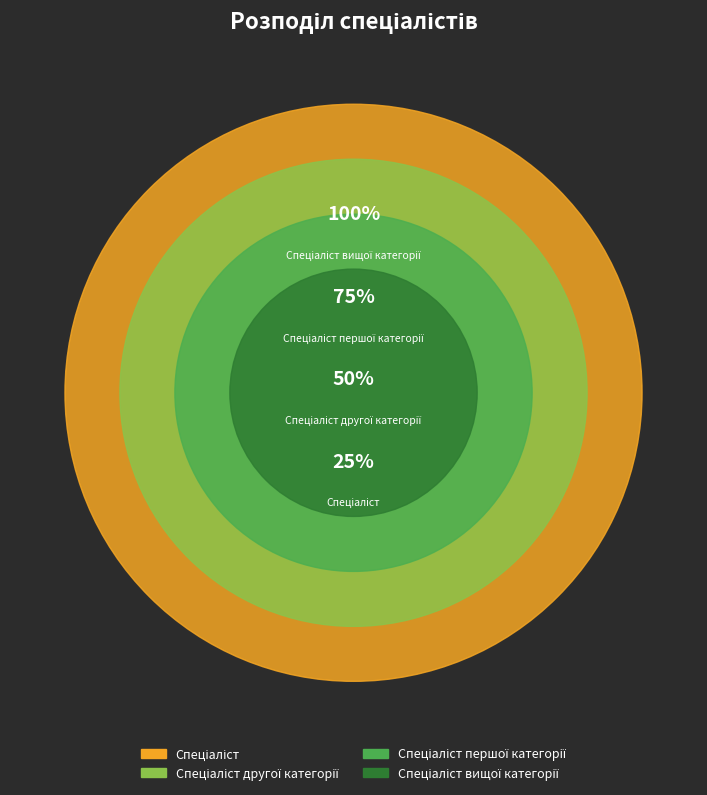

Rank the categories by value from highest to lowest.

Спеціаліст вищої категорії, Спеціаліст першої категорії, Спеціаліст другої категорії, Спеціаліст